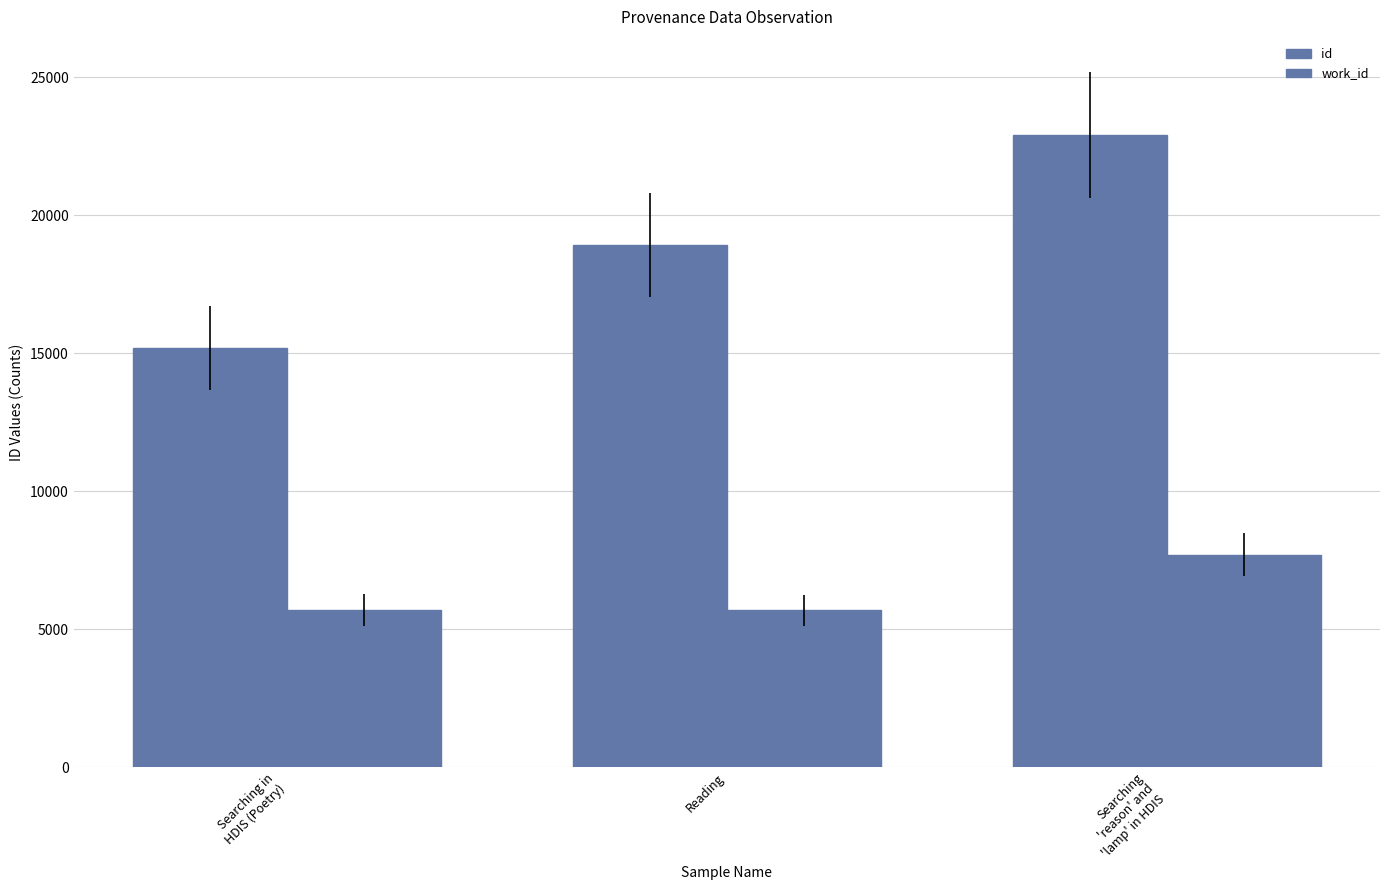

Rank the categories by id value from lowest to highest.

Searching in
HDIS (Poetry), Reading, Searching
'reason' and
'lamp' in HDIS